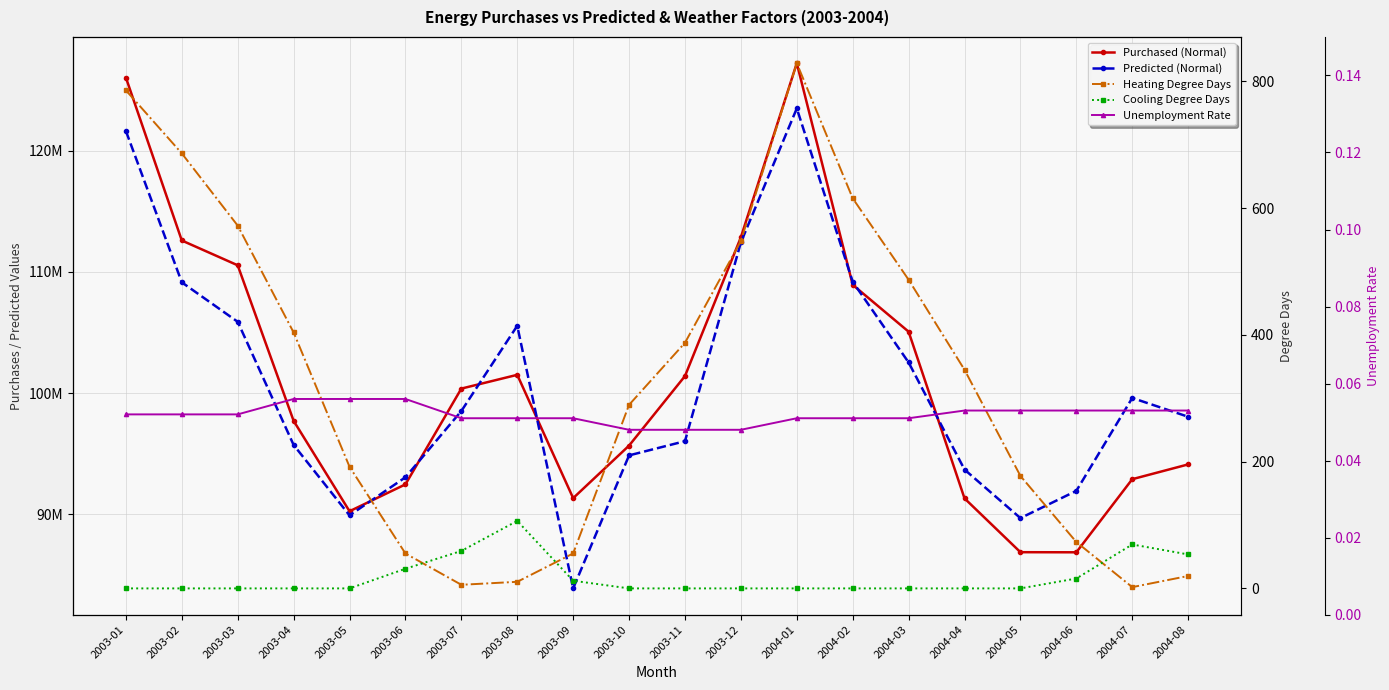

Reading left to right, transcribe all the data shown in this chart.

Purchased (Normal): 2003-01=126011890.0	2003-02=112581000.0	2003-03=110536430.0	2003-04=97712940.0	2003-05=90261150.0	2003-06=92476040.0	2003-07=100371630.0	2003-08=101507680.0	2003-09=91341000.0	2003-10=95672250.0	2003-11=101404920.0	2003-12=112847240.0	2004-01=127196340.0	2004-02=108928270.0	2004-03=105064150.0	2004-04=91322380.0	2004-05=86885250.0	2004-06=86876500.0	2004-07=92903530.0	2004-08=94121760.0
Predicted (Normal): 2003-01=121608461.0	2003-02=109132496.0	2003-03=105879506.0	2003-04=95727068.0	2003-05=89920096.0	2003-06=93060780.0	2003-07=98522297.0	2003-08=105549215.0	2003-09=83900188.0	2003-10=94865847.0	2003-11=96037013.0	2003-12=112424725.0	2004-01=123470520.0	2004-02=109180882.0	2004-03=102528317.0	2004-04=93696696.0	2004-05=89695248.0	2004-06=91940699.0	2004-07=99599634.0	2004-08=98051162.0
Heating Degree Days: 2003-01=786.0	2003-02=686.5	2003-03=572.5	2003-04=403.9	2003-05=192.0	2003-06=55.1	2003-07=5.7	2003-08=10.4	2003-09=55.2	2003-10=289.7	2003-11=387.6	2003-12=548.2	2004-01=828.8	2004-02=615.6	2004-03=487.1	2004-04=345.0	2004-05=177.5	2004-06=73.2	2004-07=2.0	2004-08=19.6
Cooling Degree Days: 2003-01=0.0	2003-02=0.0	2003-03=0.0	2003-04=0.0	2003-05=0.0	2003-06=31.0	2003-07=59.1	2003-08=106.5	2003-09=12.1	2003-10=0.0	2003-11=0.0	2003-12=0.0	2004-01=0.0	2004-02=0.0	2004-03=0.0	2004-04=0.0	2004-05=0.0	2004-06=15.6	2004-07=69.3	2004-08=53.6
Unemployment Rate: 2003-01=0.1	2003-02=0.1	2003-03=0.1	2003-04=0.1	2003-05=0.1	2003-06=0.1	2003-07=0.1	2003-08=0.1	2003-09=0.1	2003-10=0.0	2003-11=0.0	2003-12=0.0	2004-01=0.1	2004-02=0.1	2004-03=0.1	2004-04=0.1	2004-05=0.1	2004-06=0.1	2004-07=0.1	2004-08=0.1